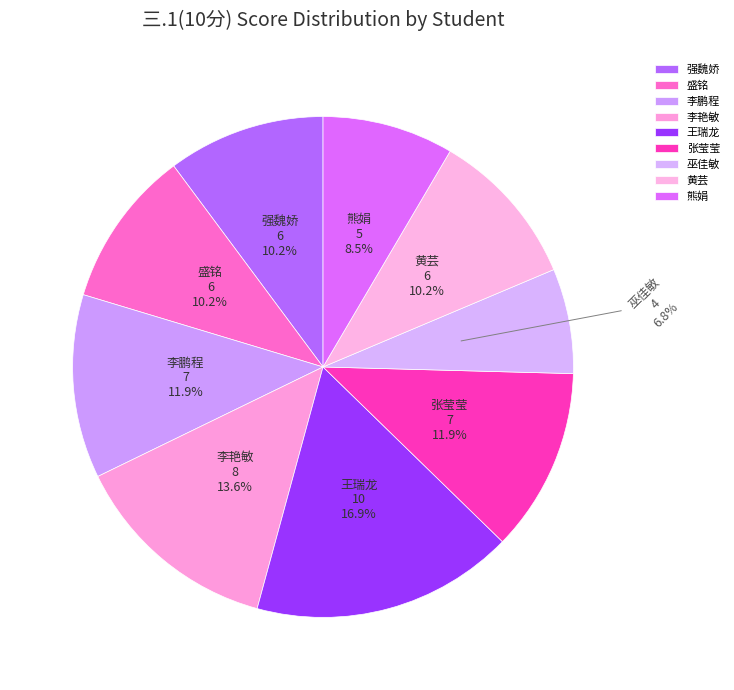

What is the ratio of the value at 巫佳敏 to the value at 黄芸?

0.7